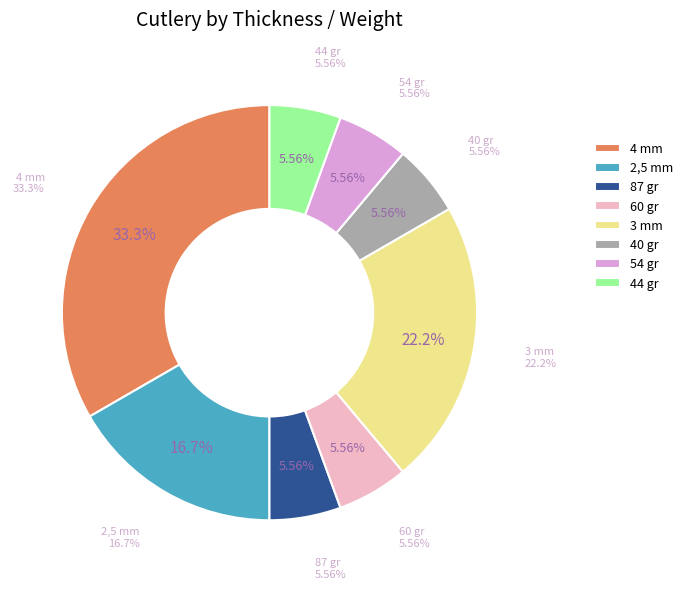

What is the total percentage of 3 mm and 44 gr?

27.8%